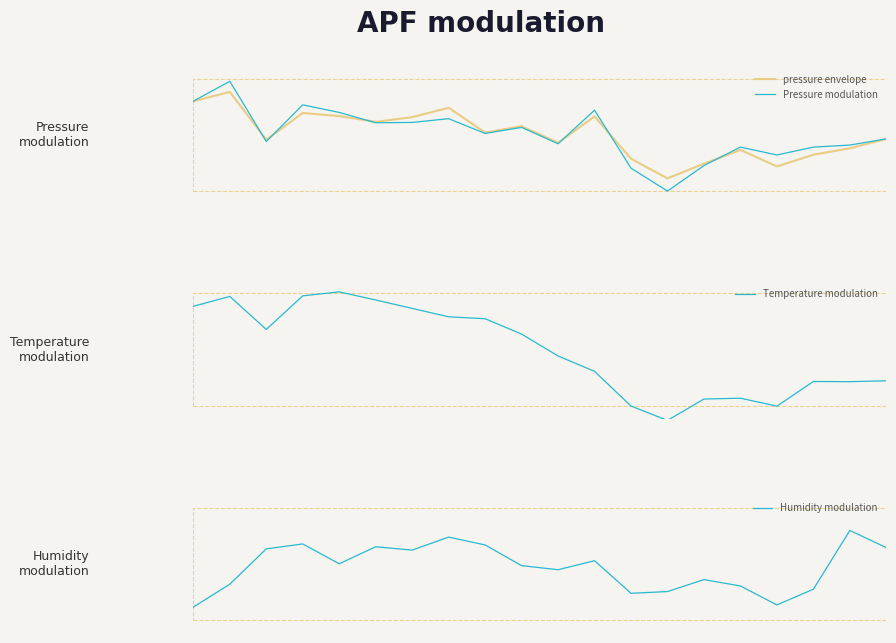

After their last crossing, which series has the higher values: pressure envelope or Temperature modulation?

pressure envelope